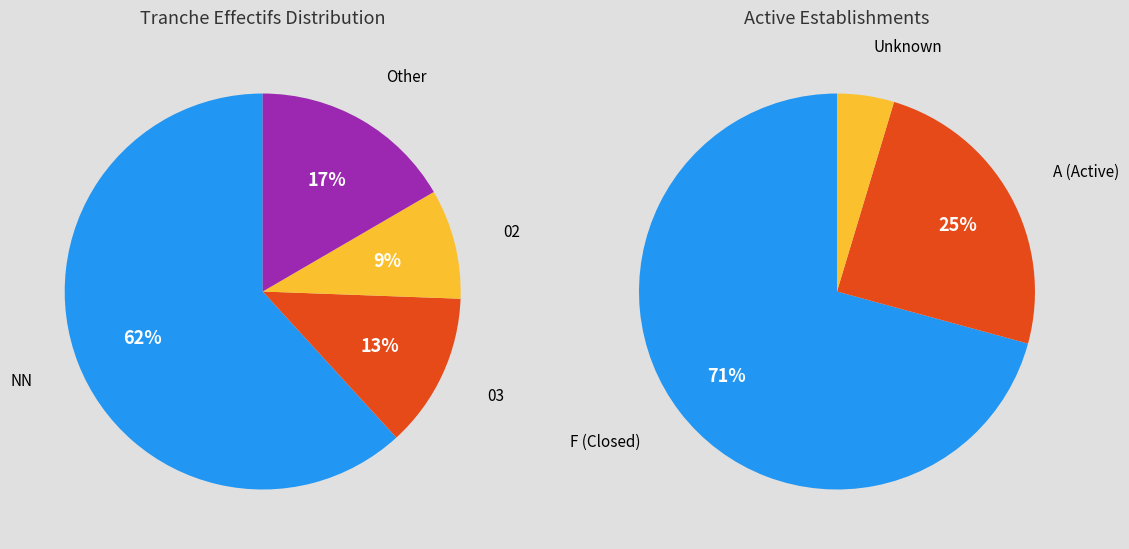

How many segments does this pie chart have?

7